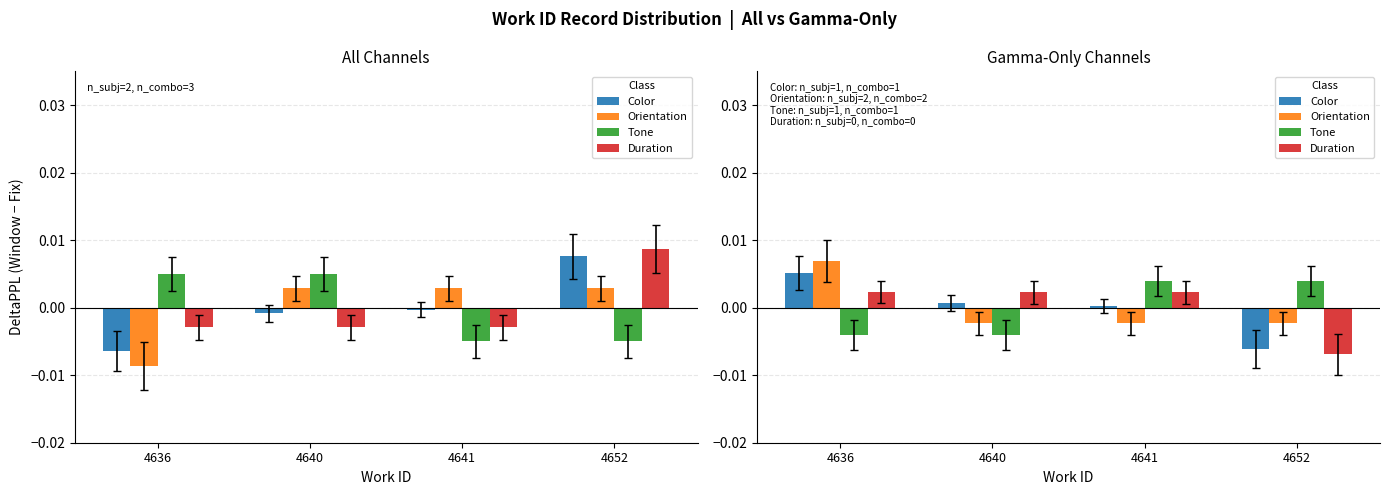

How many bars are there in total?

16